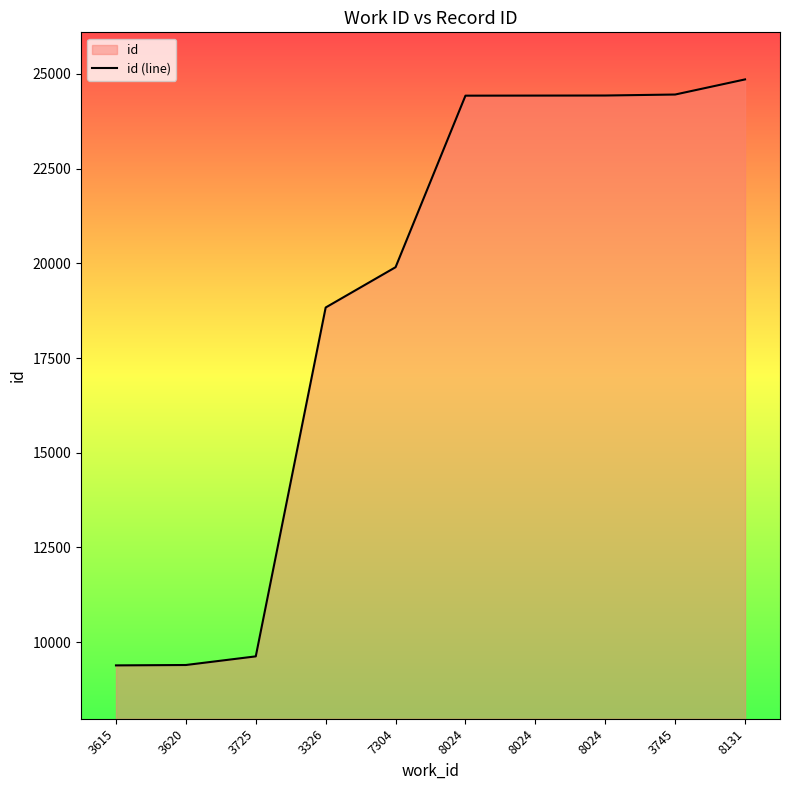

Reading left to right, what are all the values shown in this chart?

9388	9398	9626	18835	19899	24427	24429	24431	24457	24856